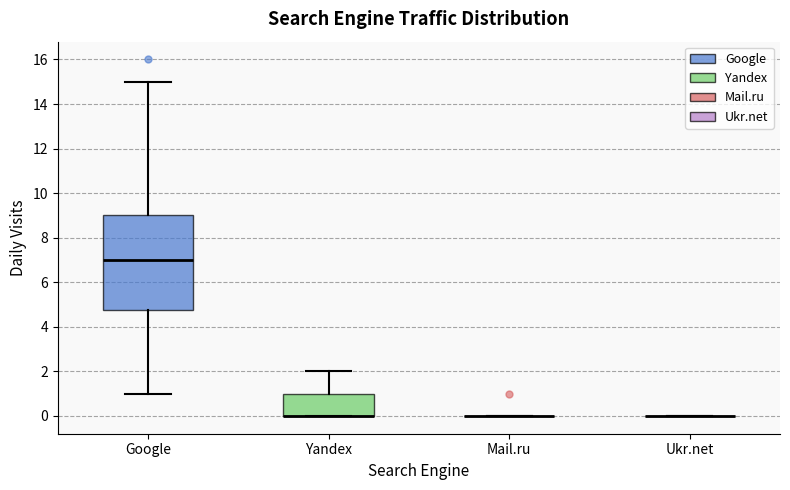

Reading left to right, transcribe this box plot: for each box, give where its median line is, the range the box spans, and where its two whiskers end, as read against the y-axis. The values are not printed on the chart, so give them approximately, as read against the axis.

Google: median 7.0, box 4.8 to 9.0, whiskers 1.0 to 15.0
Yandex: median 0.0 (drawn on the box's lower edge), box 0.0 to 1.0, whiskers 0.0 to 2.0
Mail.ru: box collapsed to a line at 0.0, whiskers 0.0 to 0.0
Ukr.net: box collapsed to a line at 0.0, whiskers 0.0 to 0.0